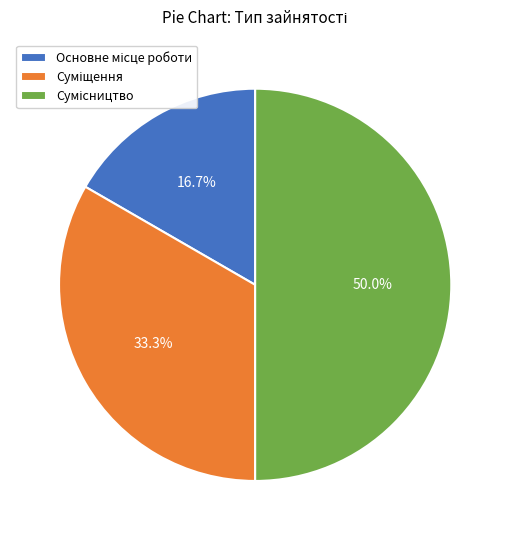

How many segments does this pie chart have?

3